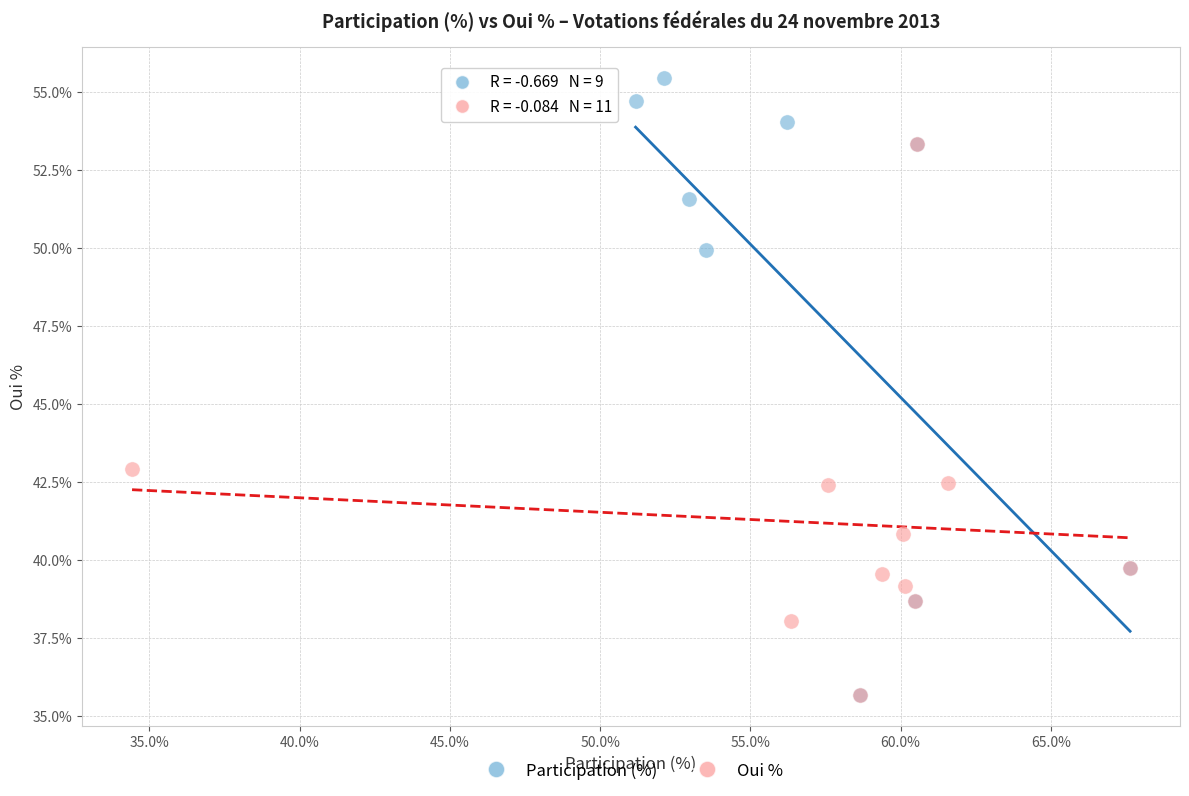

Which series reaches the maximum Y coordinate?

Participation (%)